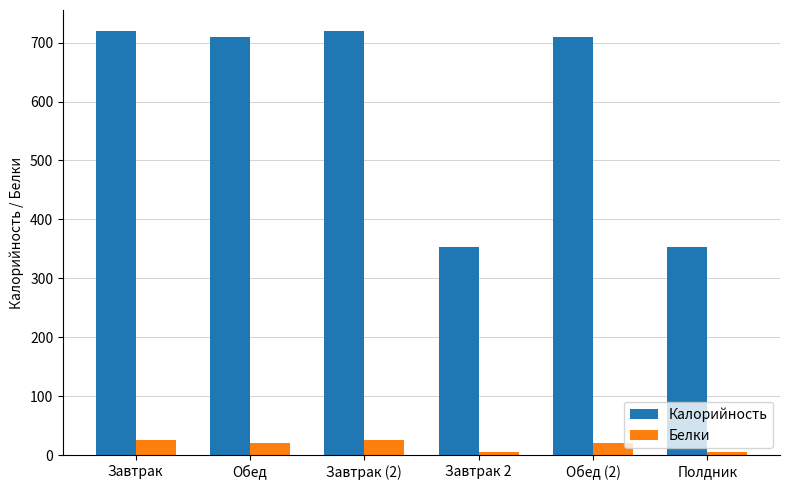

Is it true that Калорийность equals 419.7 at Завтрак?

False